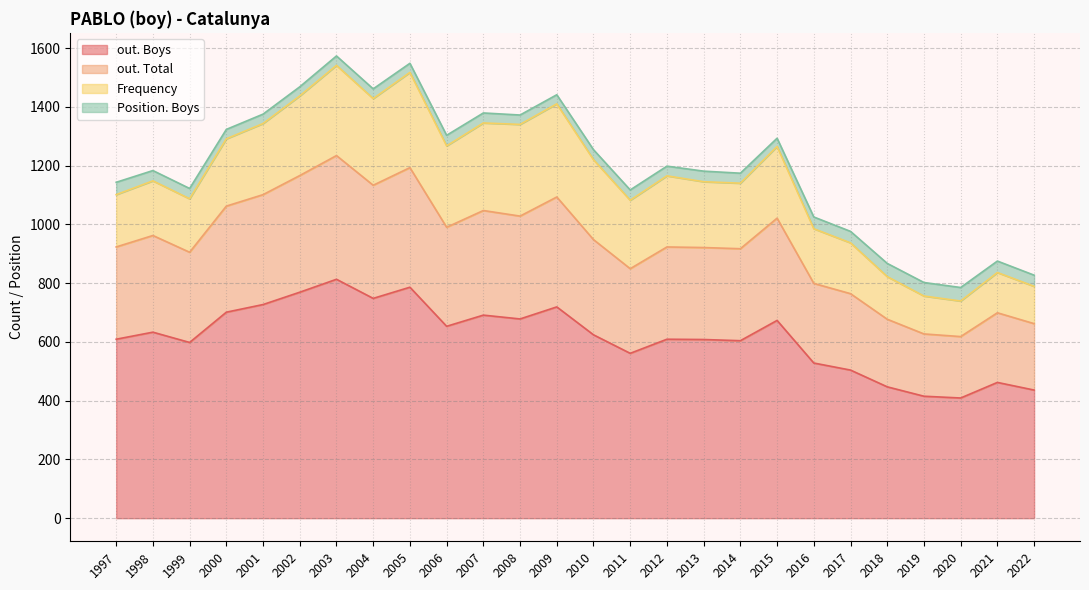

What is the total value across all series at 1999?

1122